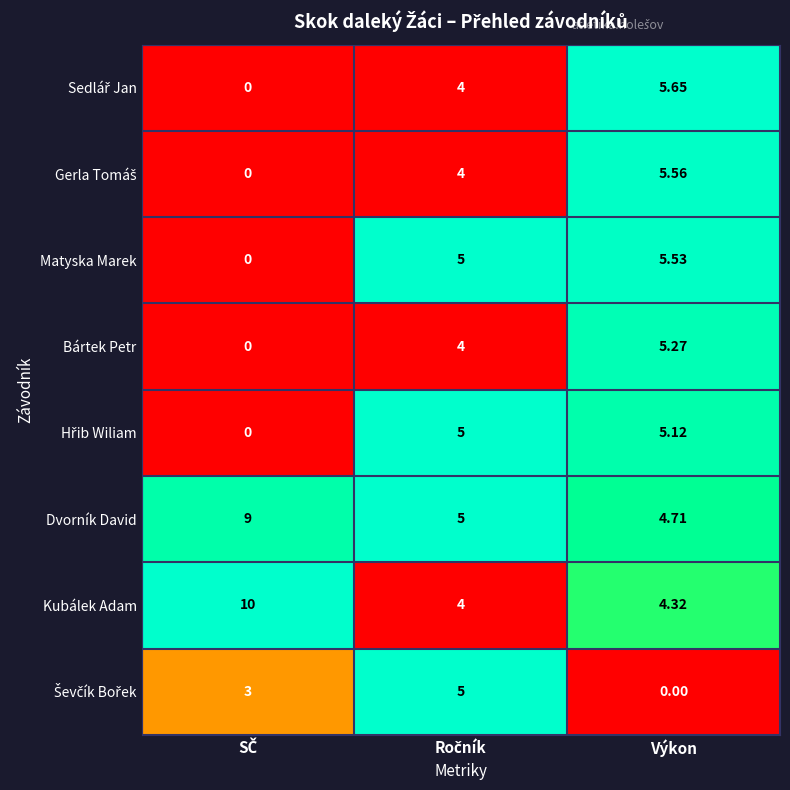

At which label is Kubálek Adam closest to 7?

Výkon